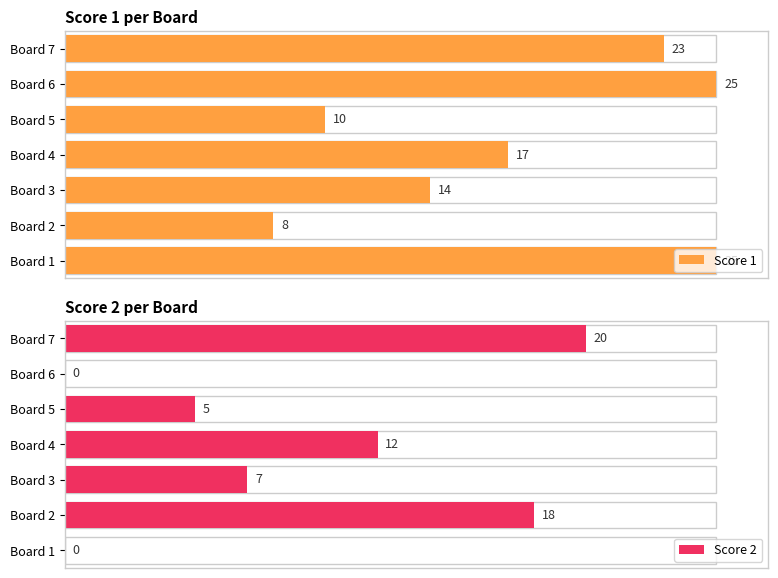

List the labels in order of Score 2 value, smallest first.

1, 6, 5, 3, 4, 2, 7